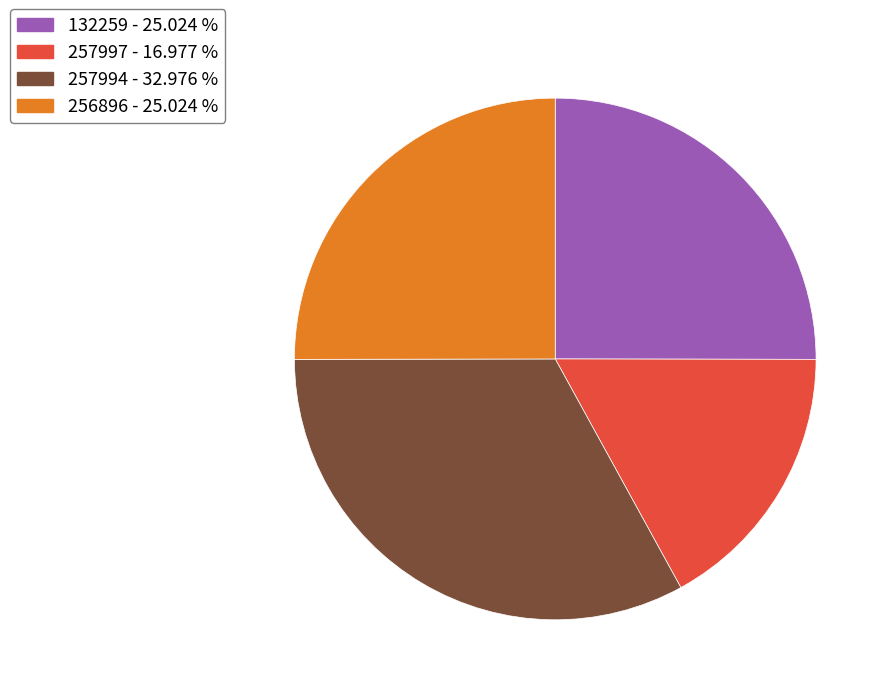

Is there a majority slice in this chart?

No